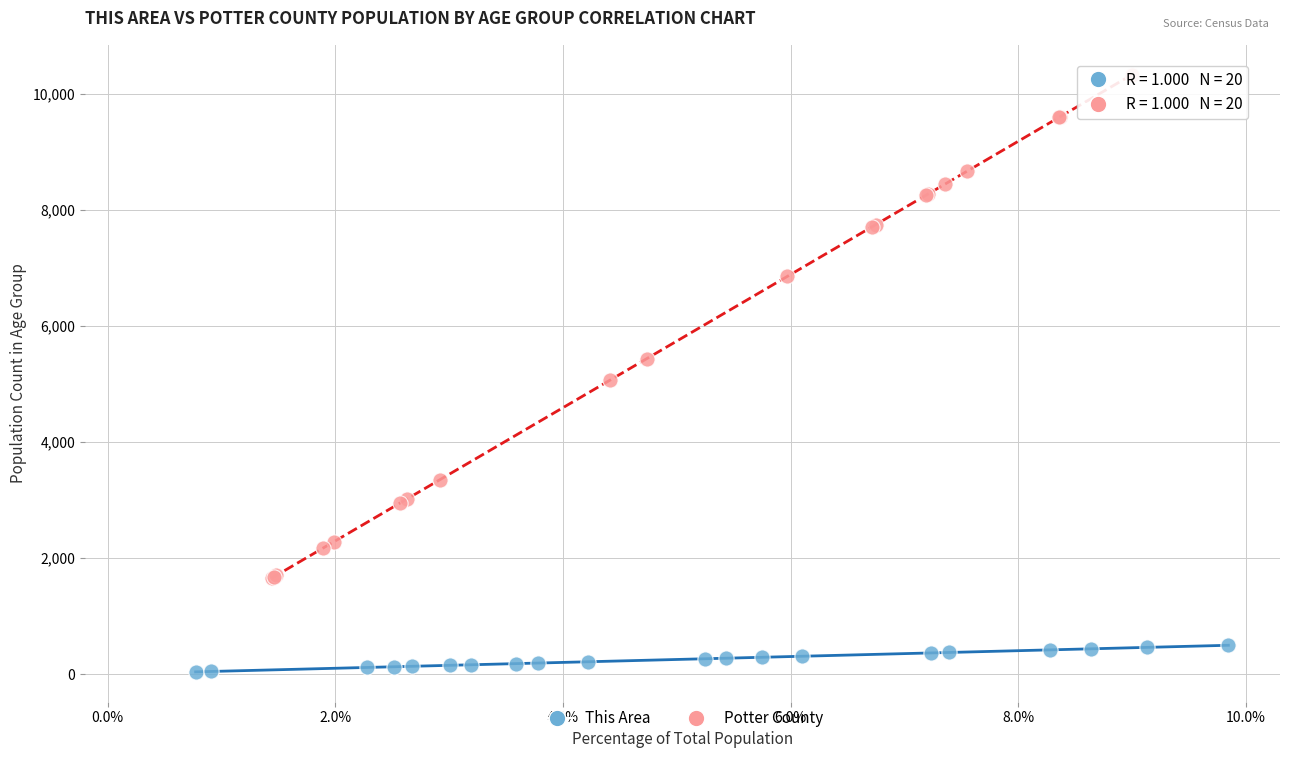

Which series contains the highest Y value?

Potter County